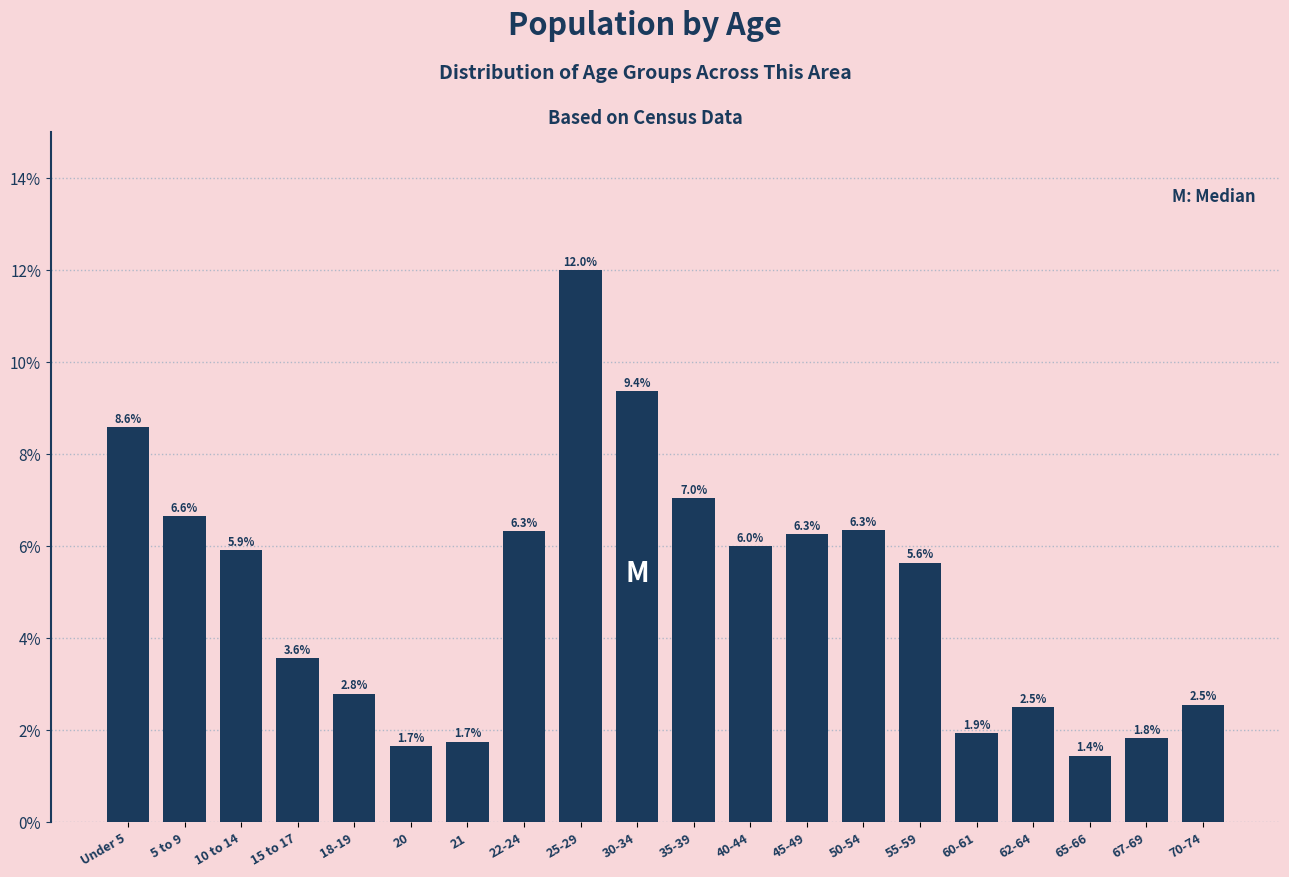

Reading left to right, extract all data points from this chart.

8.6	6.6	5.9	3.6	2.8	1.7	1.7	6.3	12.0	9.4	7.0	6.0	6.3	6.3	5.6	1.9	2.5	1.4	1.8	2.5